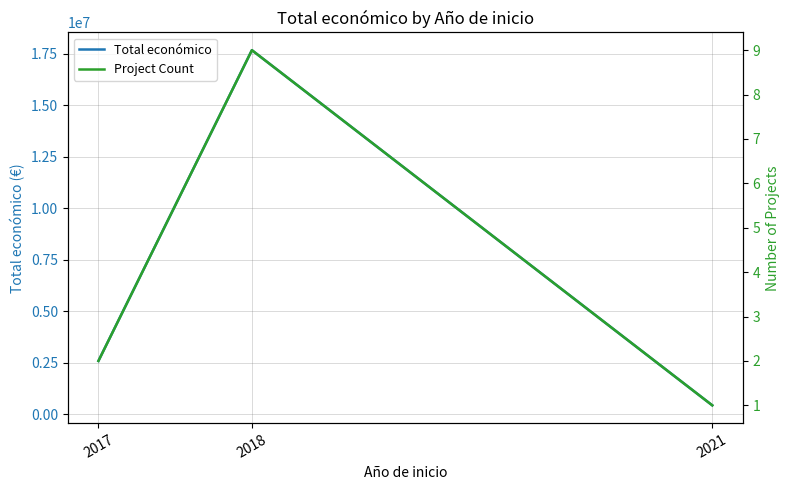

At which label does Project Count first exceed 2?

2018